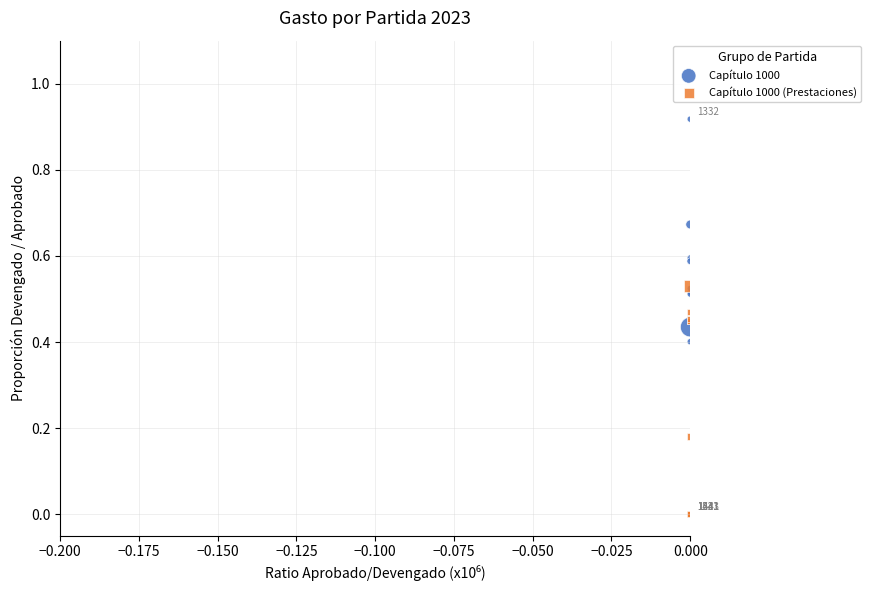

Which series reaches the maximum Y coordinate?

Capítulo 1000